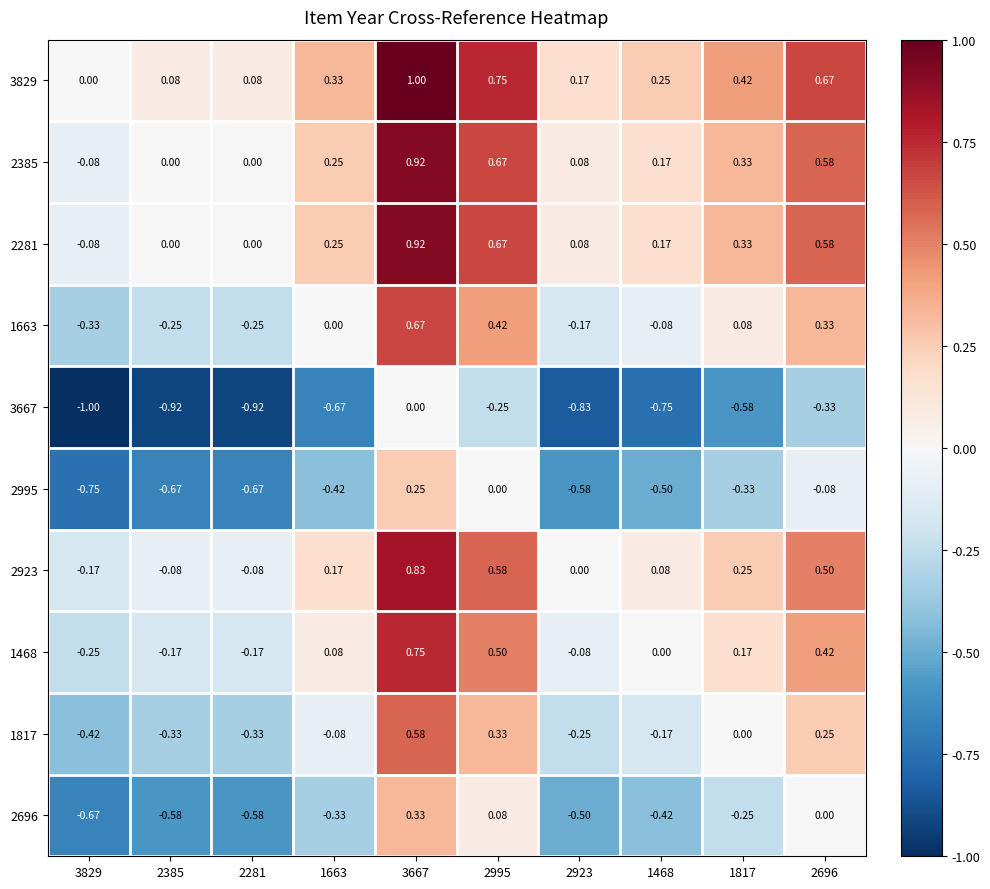

Is the value of 2995 at 3667 greater than the value of 2281 at 2696?

No